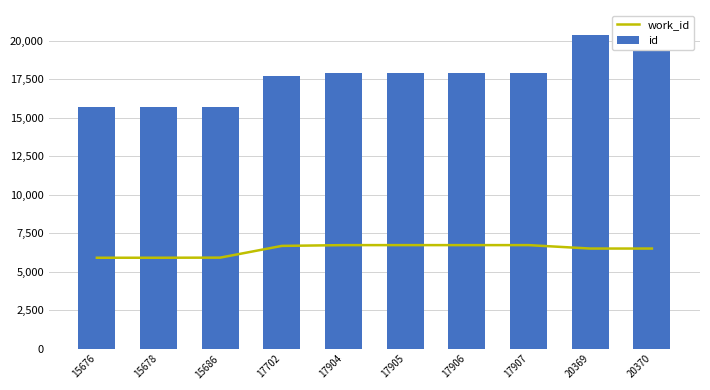

What value does the work_id series have at 17905, to the nearest 100?

6700